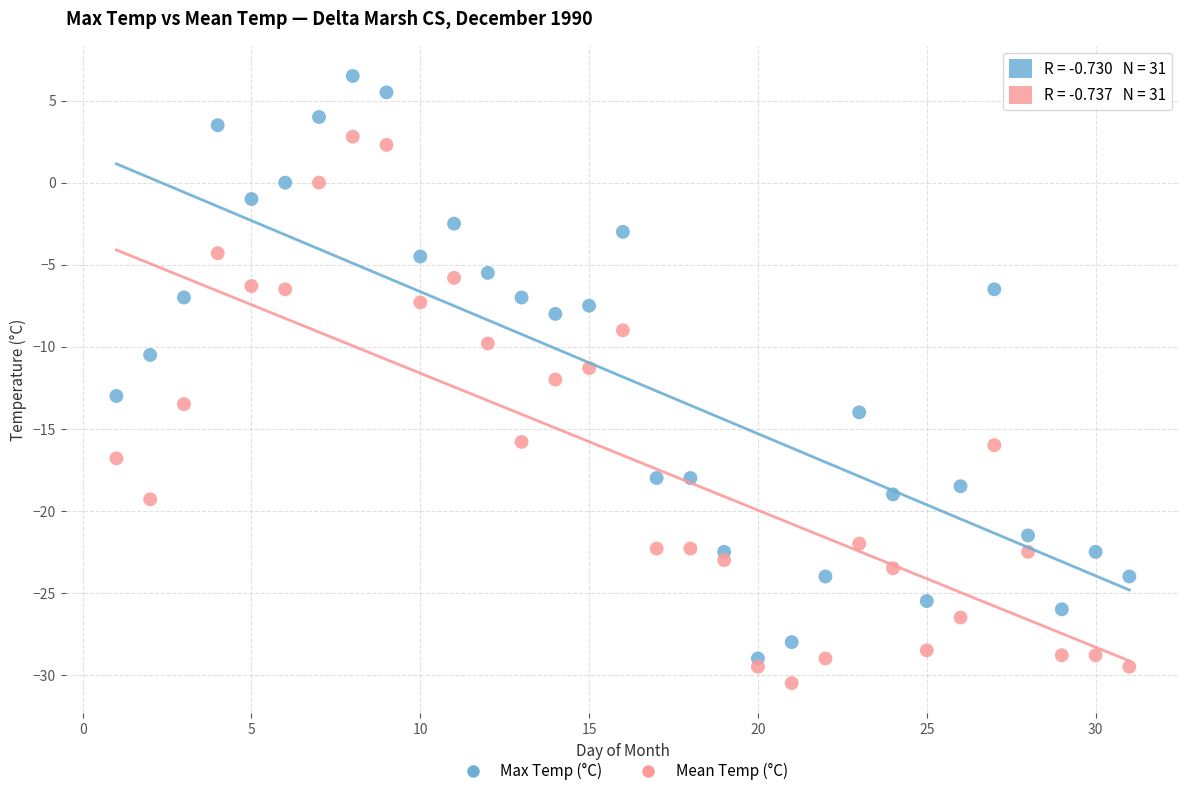

Which series contains the highest Y value?

Max Temp (°C)